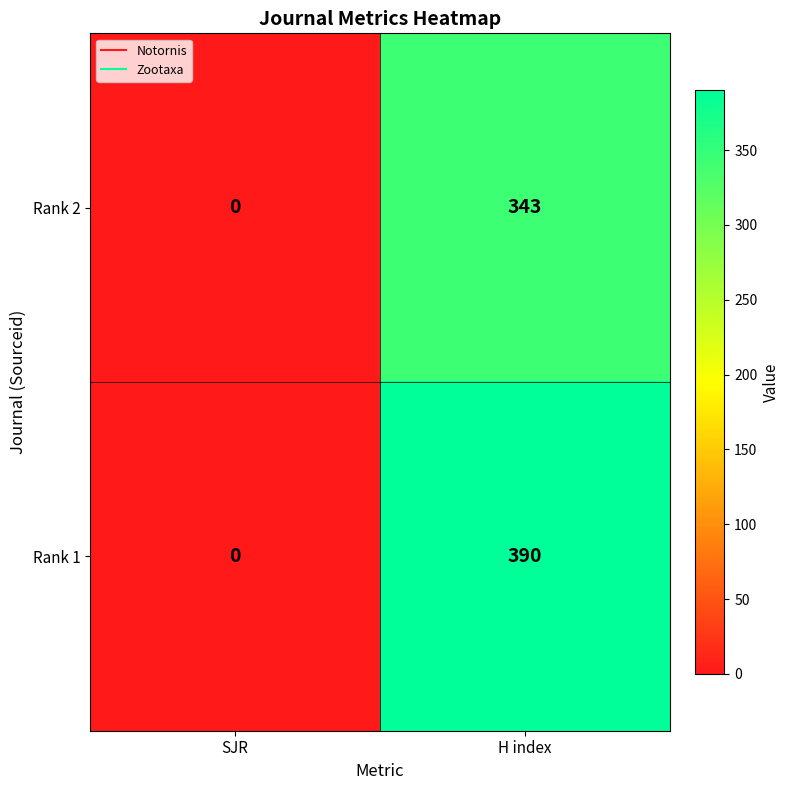

What is the sum of the Rank 1 values at SJR and H index?

390